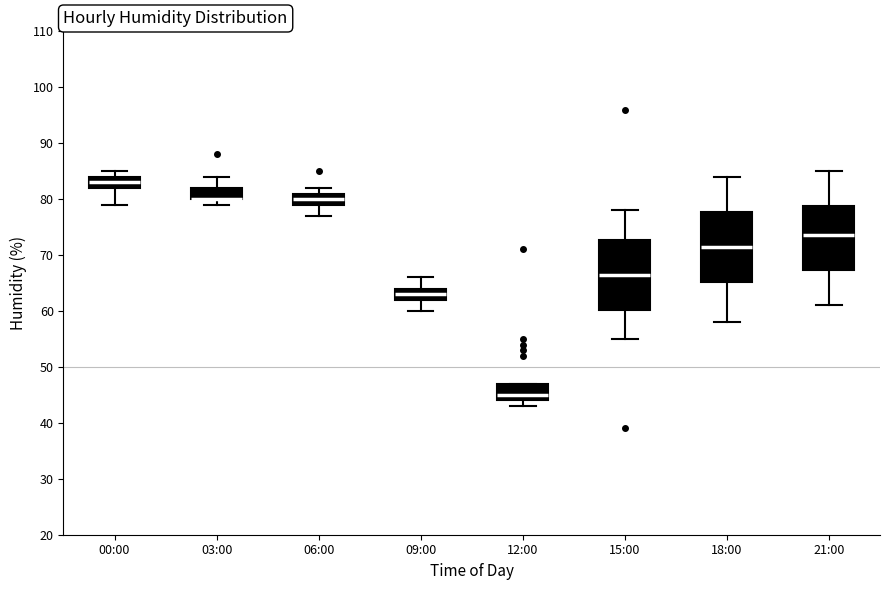

Reading left to right, read every box against the y-axis: the position of its median line, the range the box covers, and the ends of its whiskers. The values are not printed on the chart, so give them approximately, as read against the axis.

00:00: median 83, box 82 to 84, whiskers 79 to 85
03:00: median 80 (drawn on the box's lower edge), box 80 to 82, whiskers 79 to 84
06:00: median 80, box 79 to 81, whiskers 77 to 82
09:00: median 63, box 62 to 64, whiskers 60 to 66
12:00: median 45, box 44 to 47, whiskers 43 to 47
15:00: median 67, box 60 to 73, whiskers 55 to 78
18:00: median 72, box 65 to 78, whiskers 58 to 84
21:00: median 74, box 67 to 79, whiskers 61 to 85